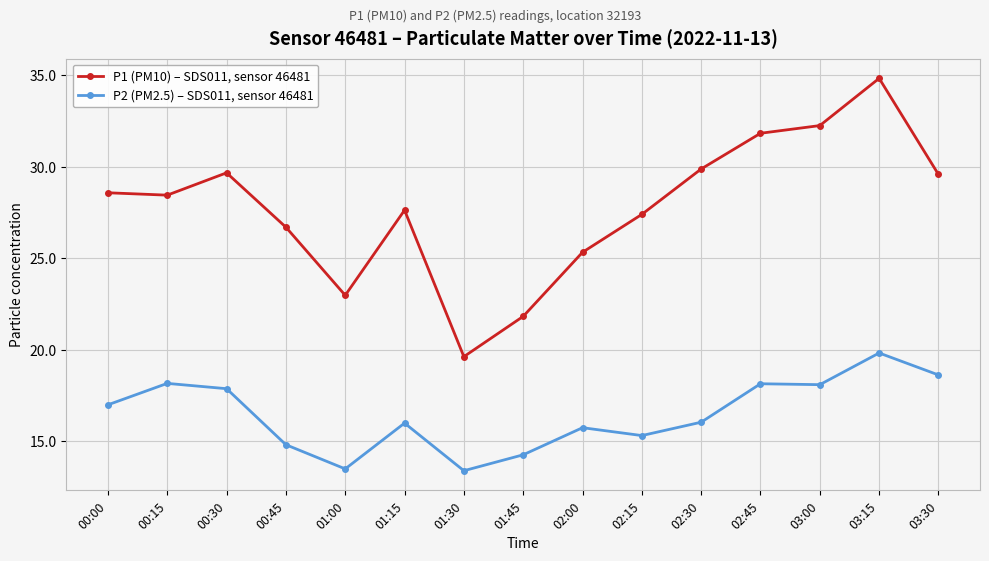

How many interior local peaks does the P1 (PM10) – SDS011, sensor 46481 series have?

3